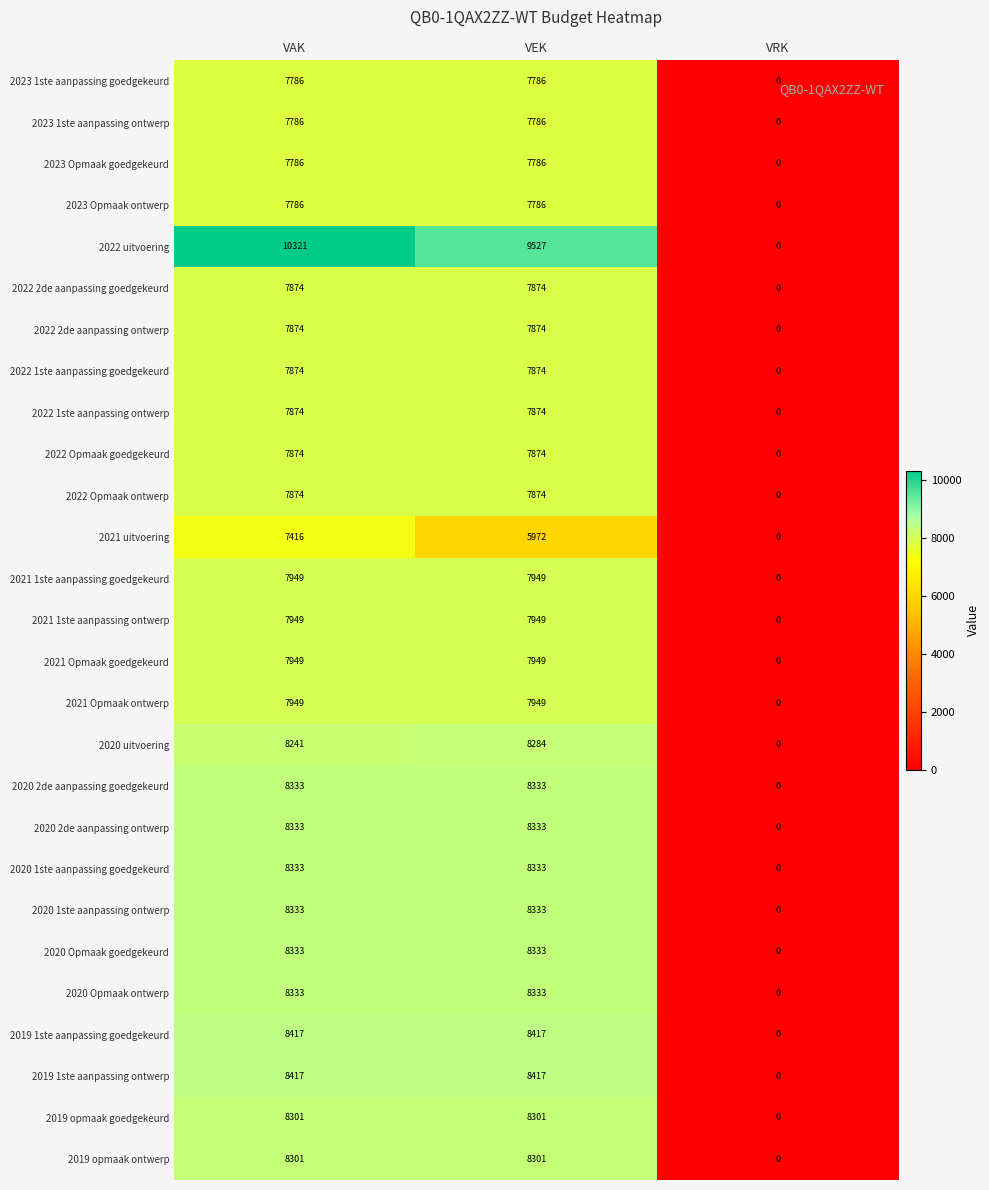

Which series has the widest spread of values?

2022 uitvoering